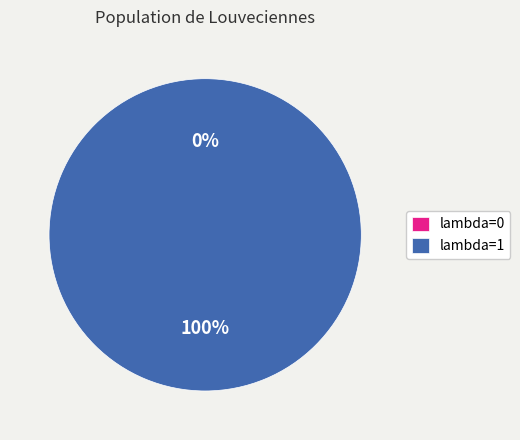

Is there any slice that represents more than half of the pie?

Yes